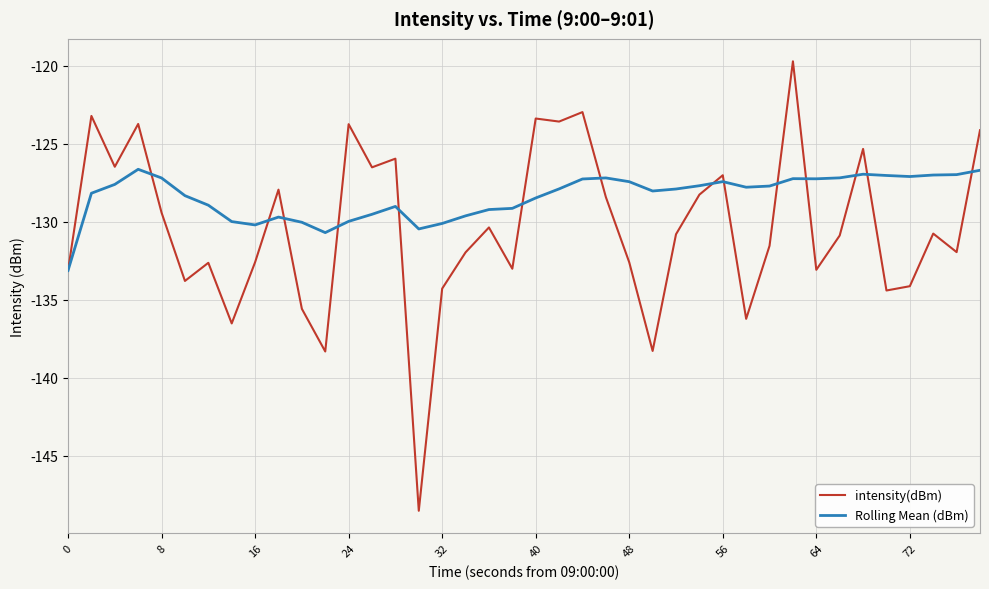

In Rolling Mean (dBm), how many points are lower than both neighbors (excluding endpoints)?

7